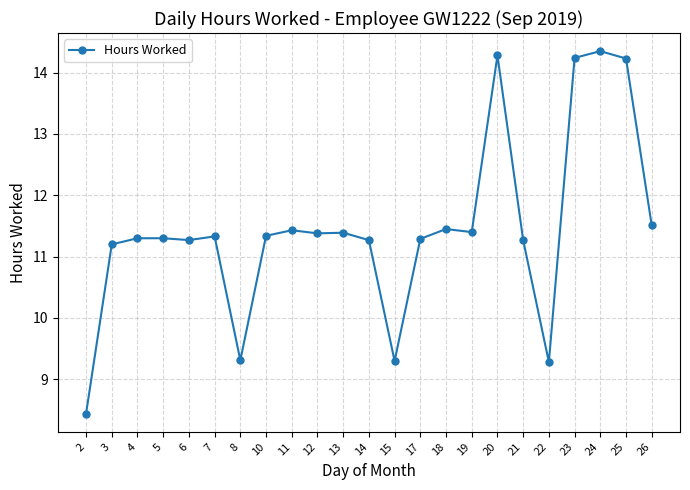

True or false: there are more than 2 points higher than both neighbors.

True